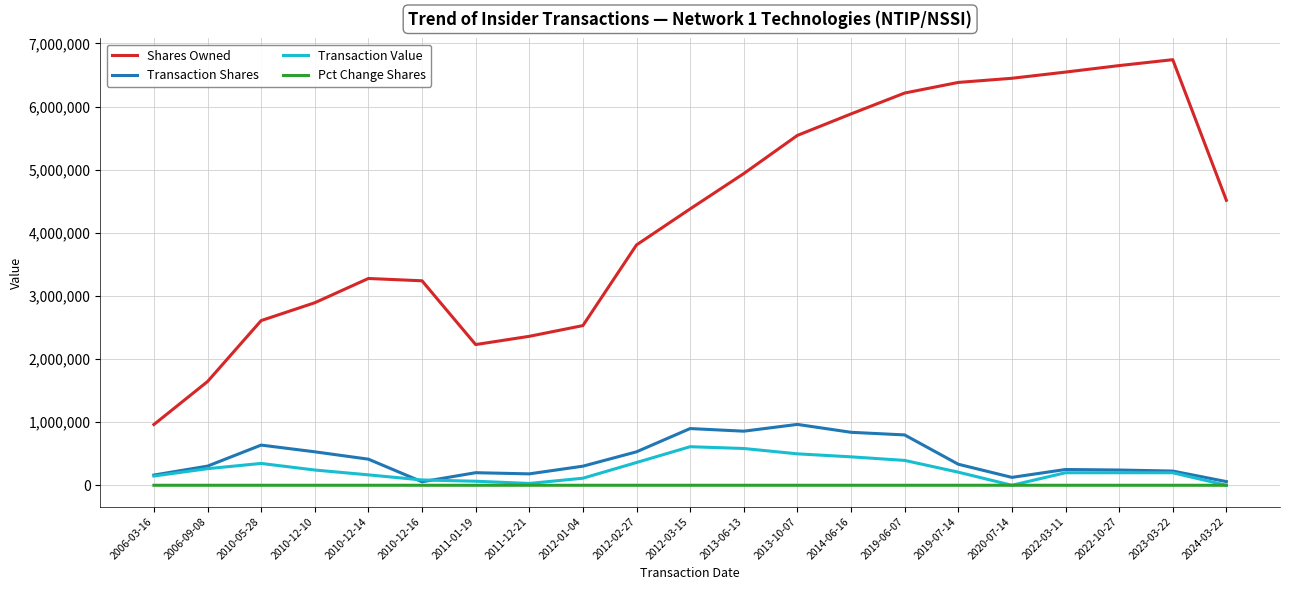

What is the smallest value displayed?

-75.7